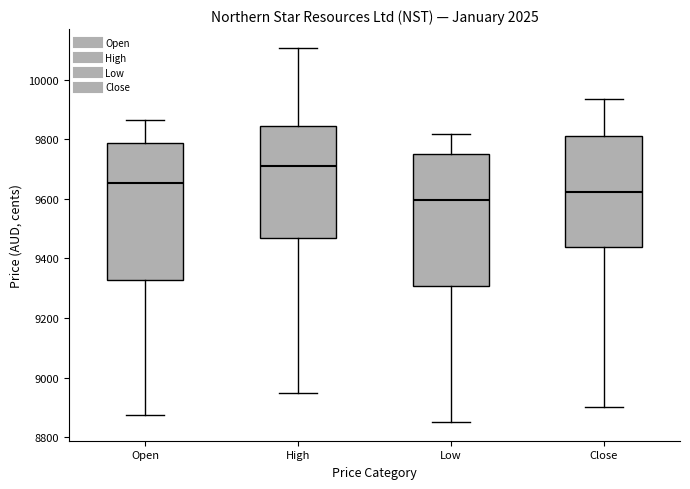

Comparing the boxes themselves (not the whiskers), which one is the tallest?

Open